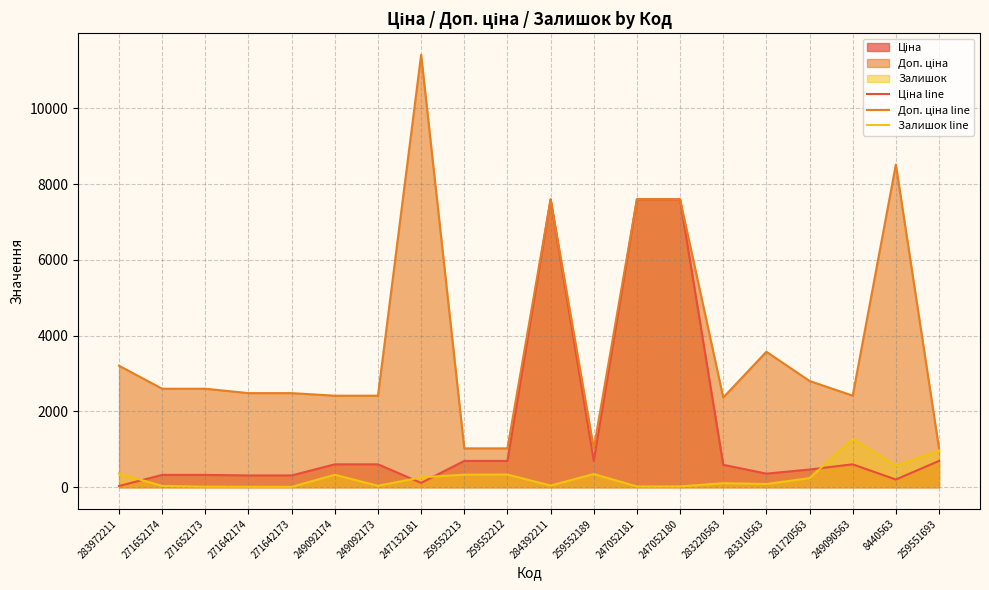

Between 271642174 and 281720563, which series saw the biggest shift?

Доп. ціна line